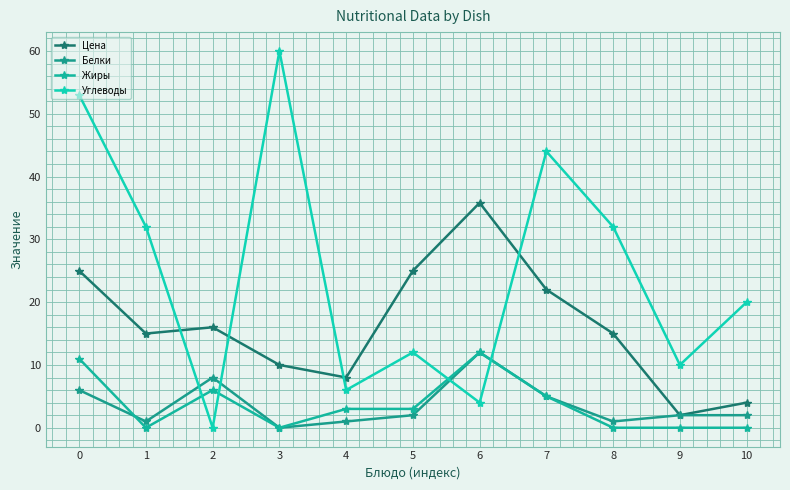

Between which two adjacent categories do Белки and Углеводы first intersect?

1 and 2